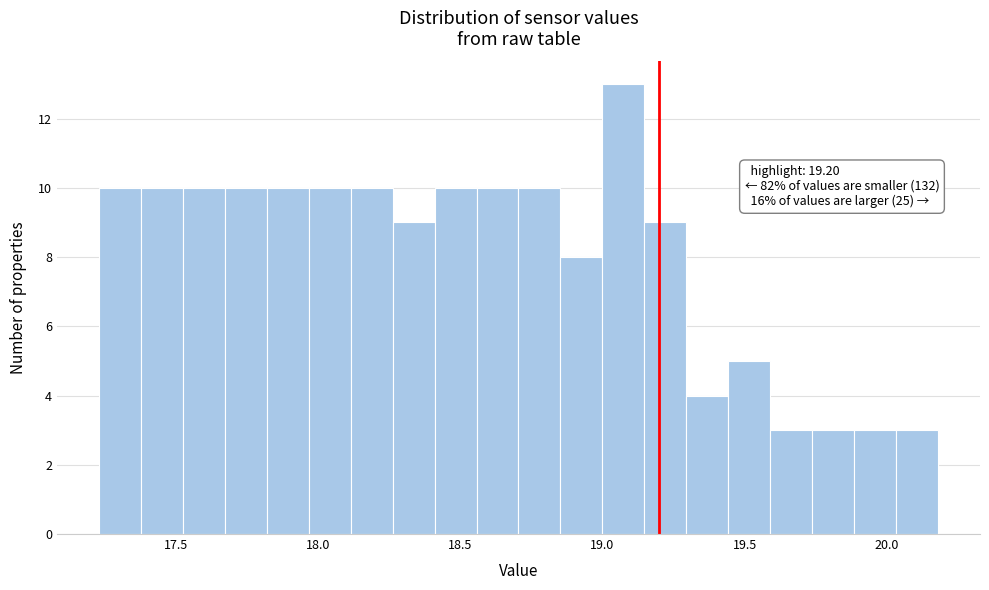

Around what value on the x-axis is the tallest bar? Give the approximate position of its centre, as read against the axis.

19.05